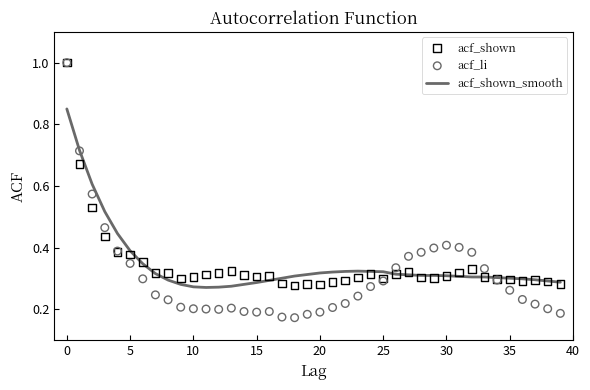

At how many categories does at least one series exceed 0?

40